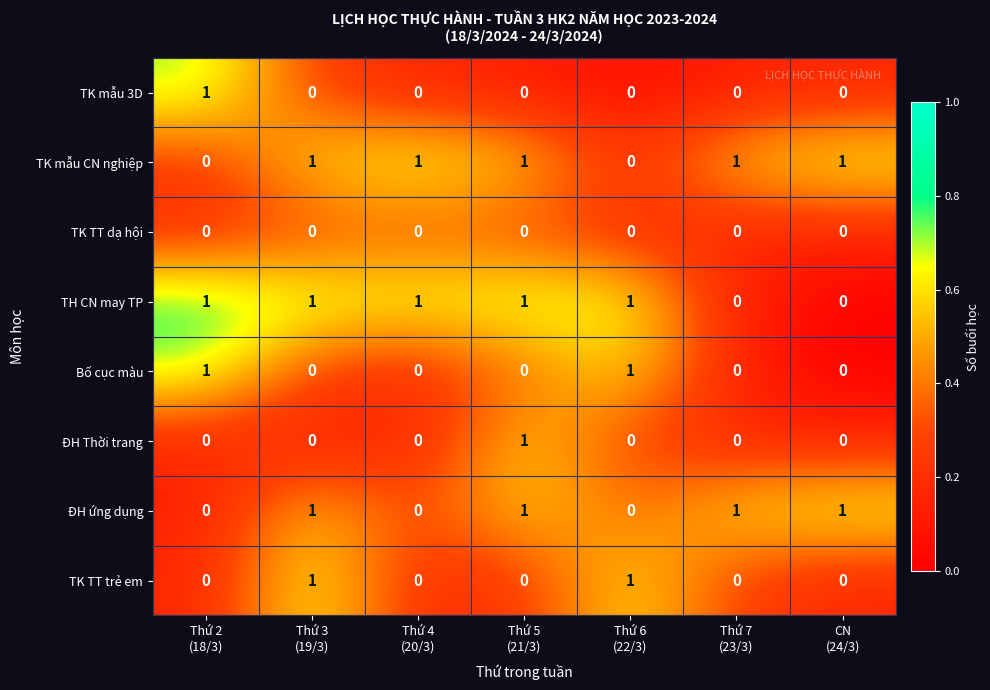

At how many categories does at least one series exceed 0?

7